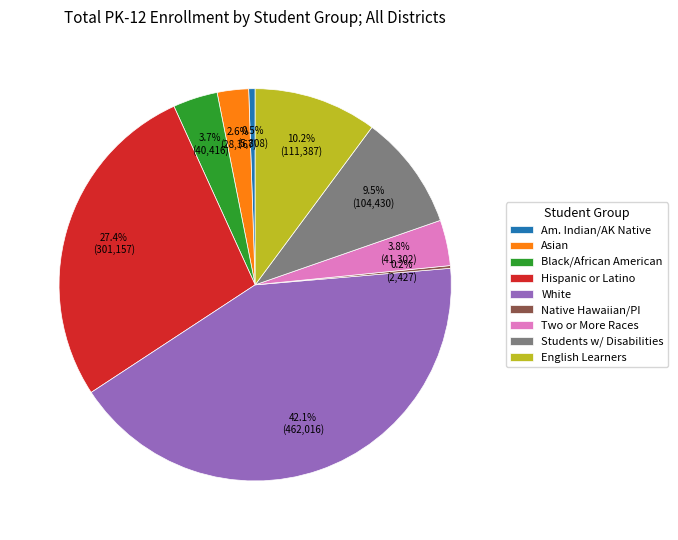

Combined, what portion of the pie is Students w/ Disabilities and Black/African American?

13.2%